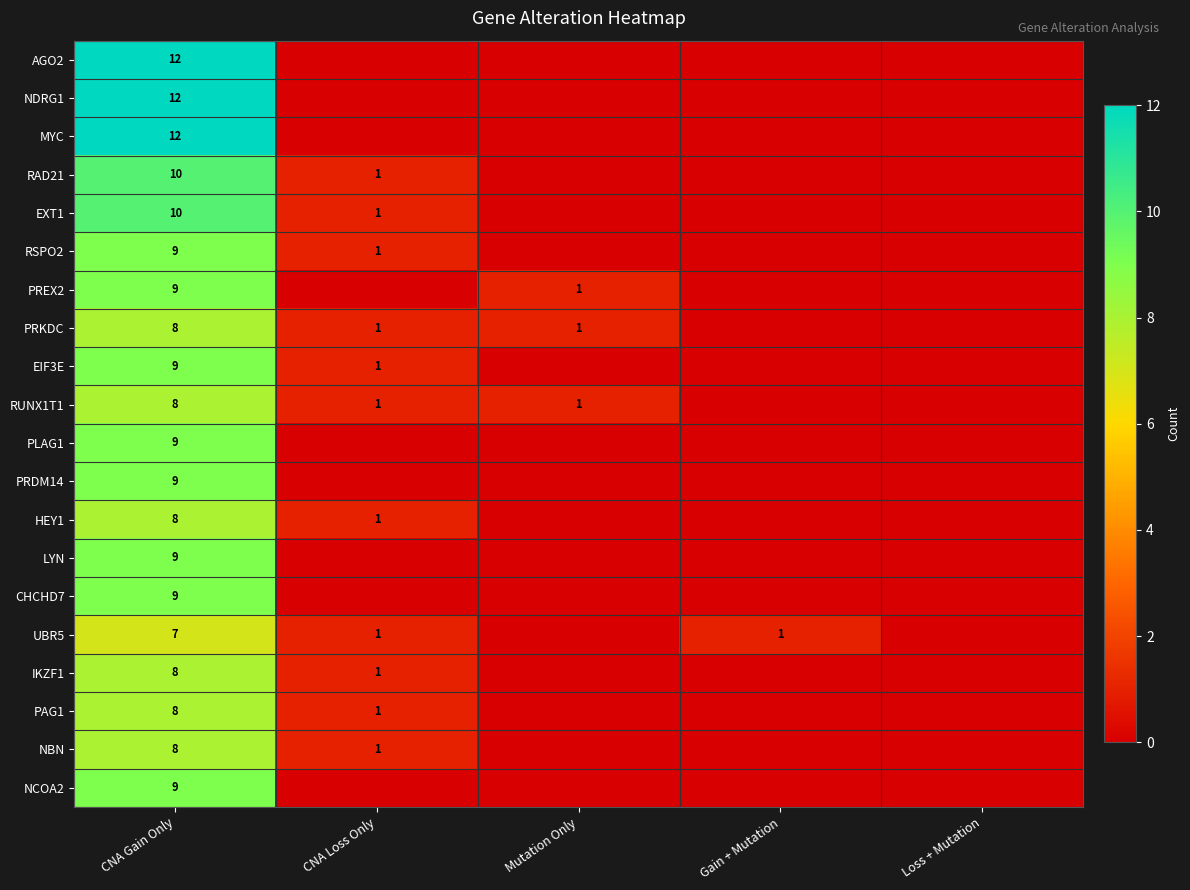

The value of PAG1 at CNA Gain Only is 8. True or false?

True